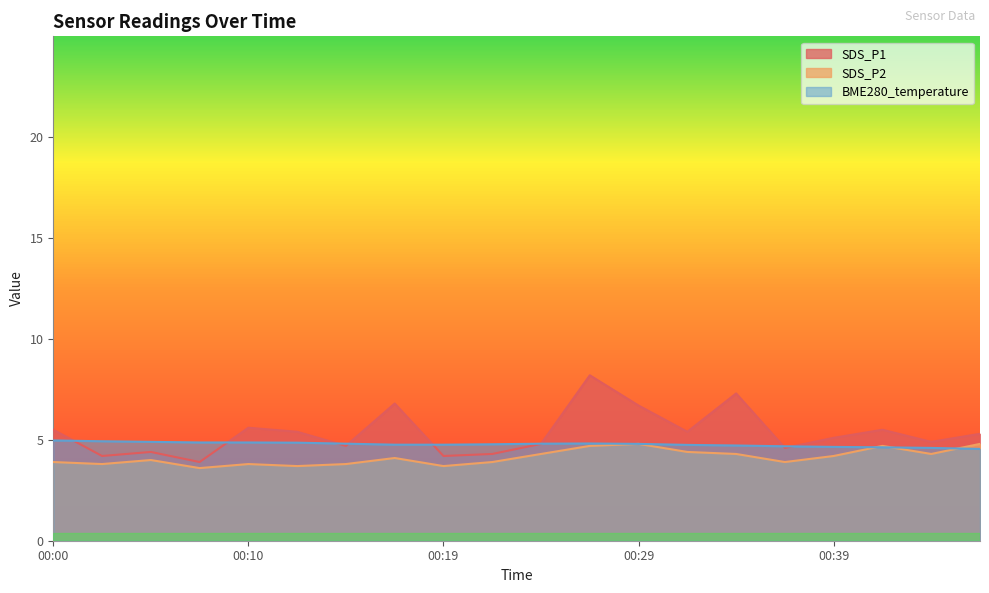

Where is SDS_P1 nearest to the value 6?

00:10